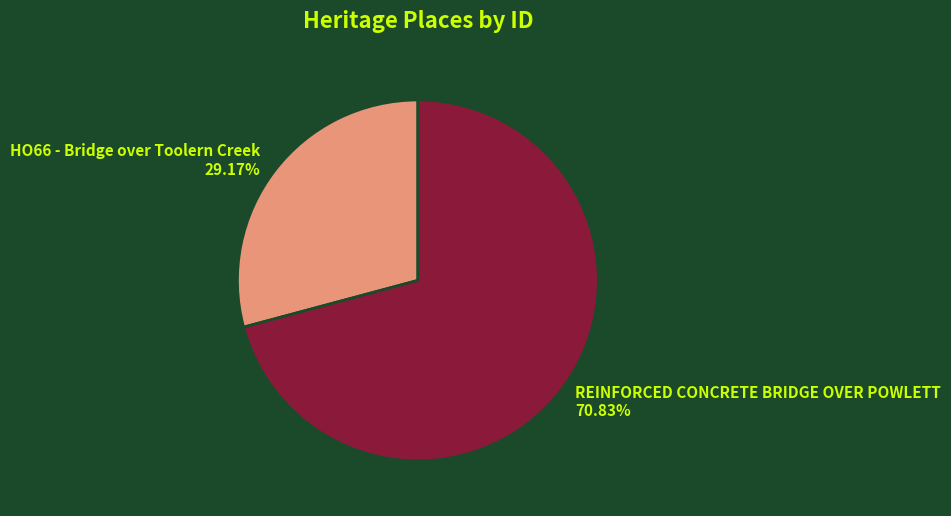

Rank the categories by value from highest to lowest.

REINFORCED CONCRETE BRIDGE OVER POWLETT, HO66 - Bridge over Toolern Creek